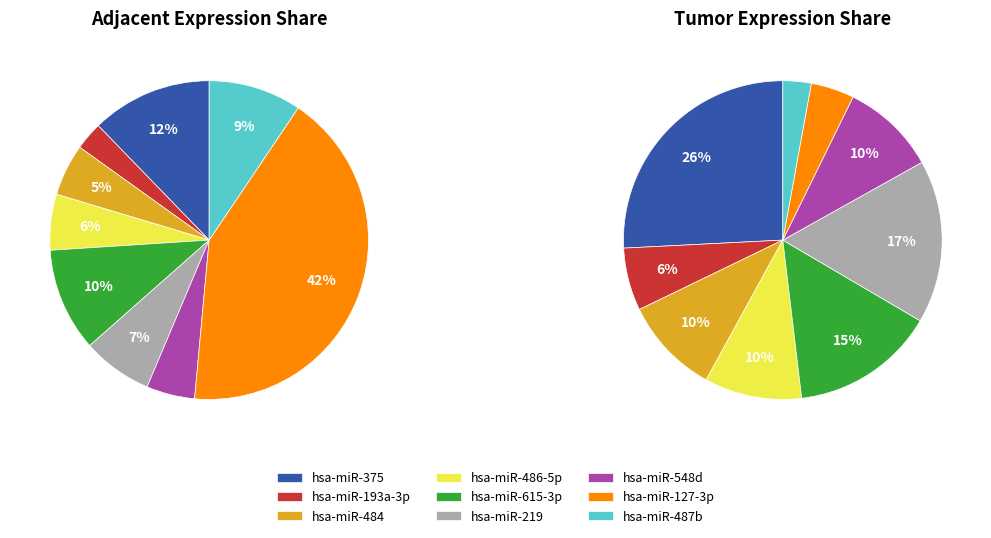

Count the number of slices in the pie.

9